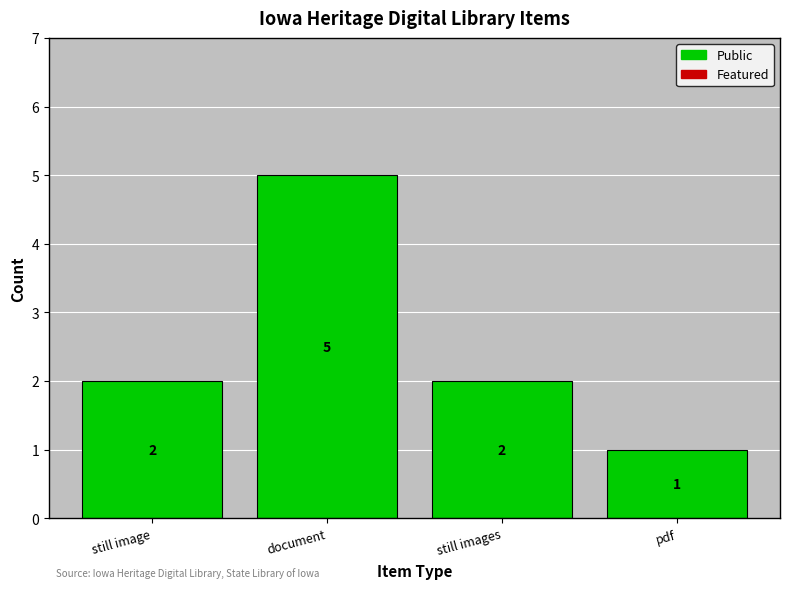

Approximately how many times larger is the value at still images compared to pdf?

2.0